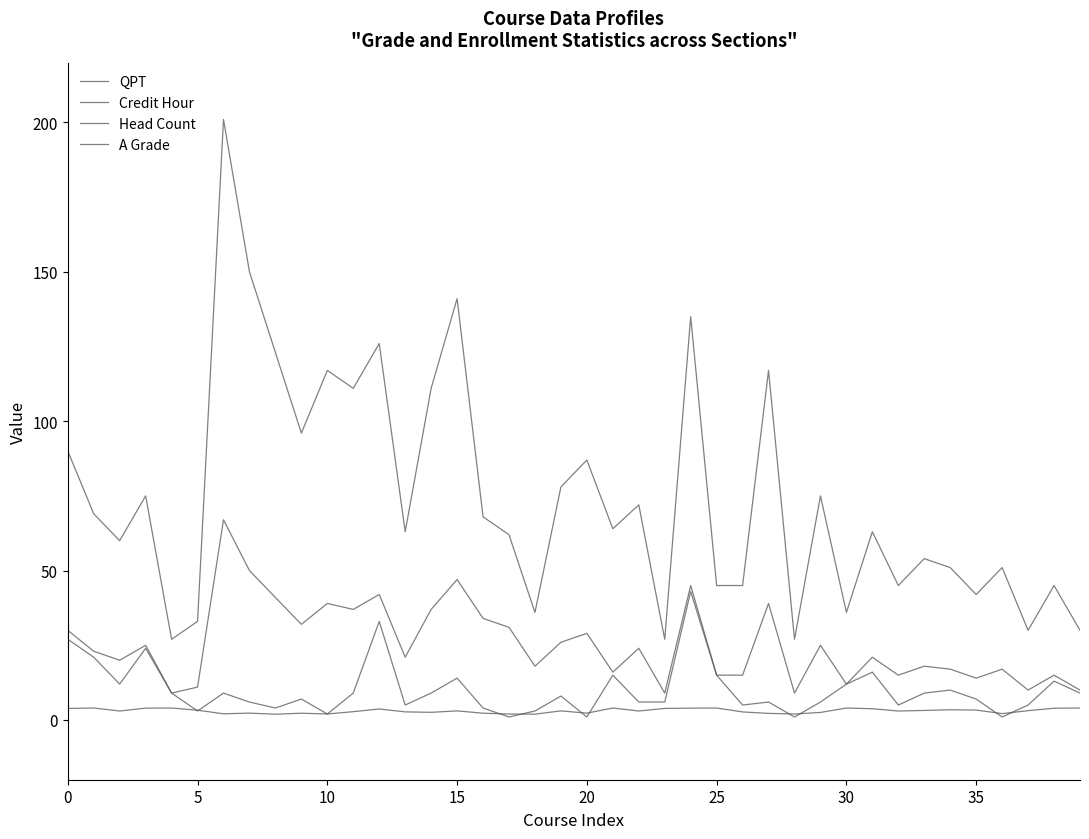

Does the chart display data point markers on the line(s)?

No